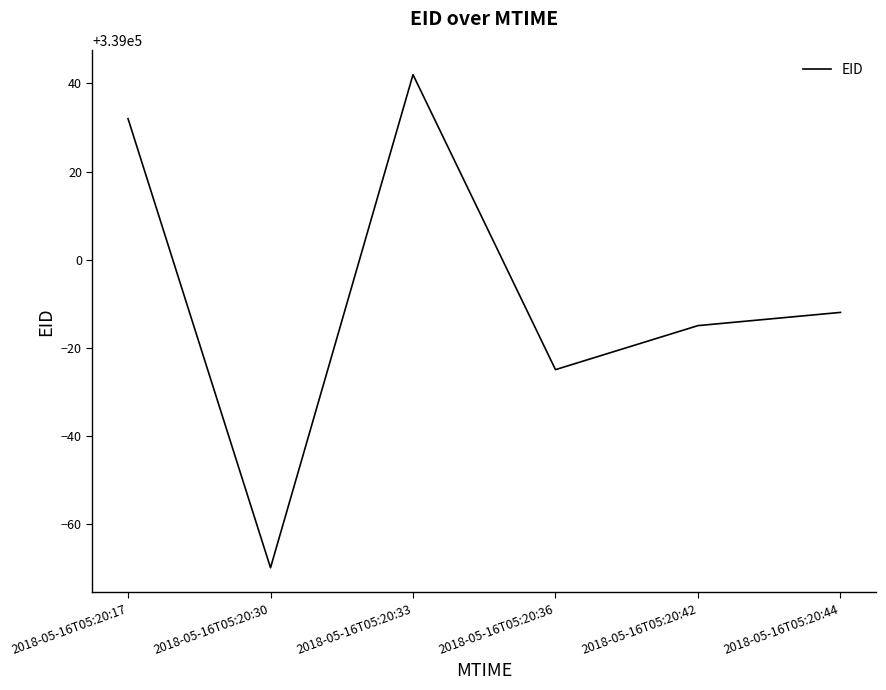

Rank the categories by value from lowest to highest.

2018-05-16T05:20:30, 2018-05-16T05:20:36, 2018-05-16T05:20:42, 2018-05-16T05:20:44, 2018-05-16T05:20:17, 2018-05-16T05:20:33